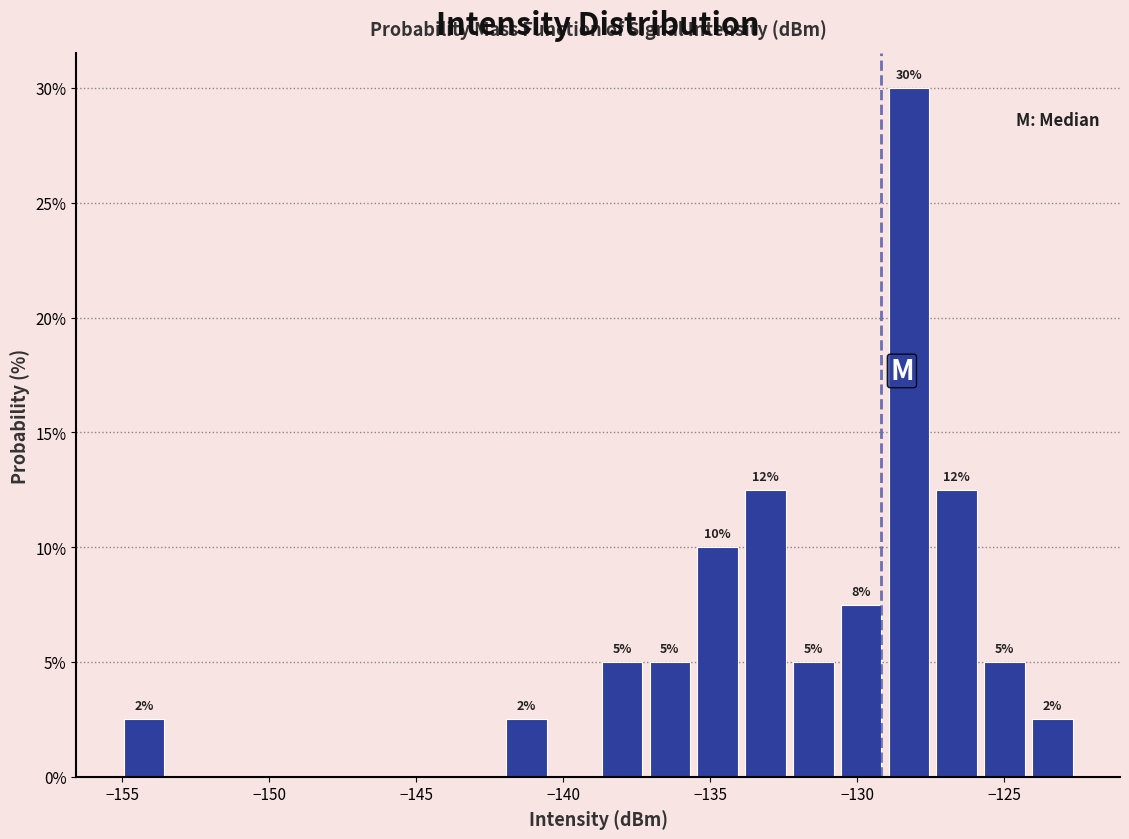

Around what value on the x-axis is the tallest bar? Give the approximate position of its centre, as read against the axis.

-128.0